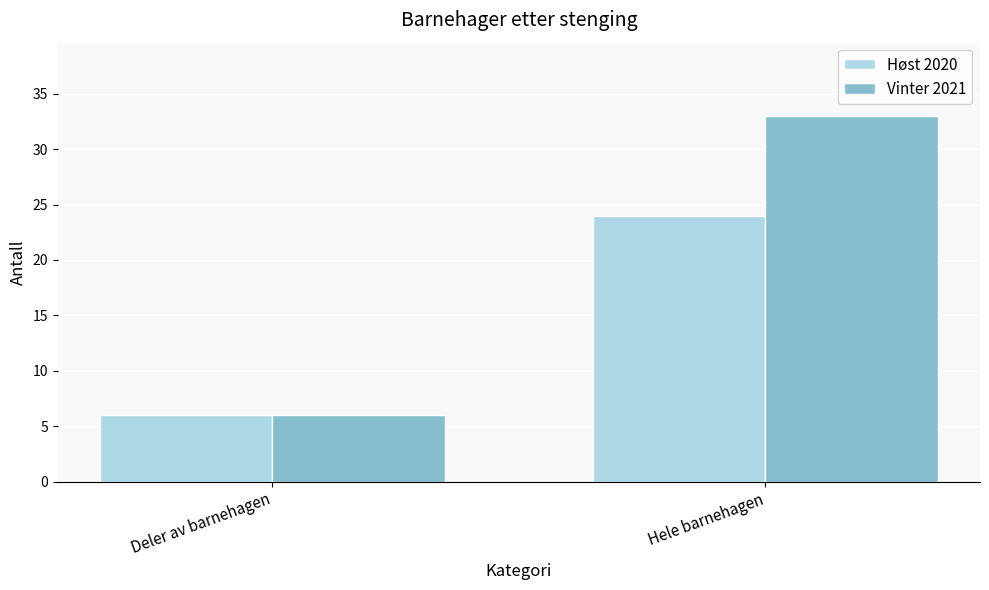

What is the difference between the Vinter 2021 values at Deler av barnehagen and Hele barnehagen?

27